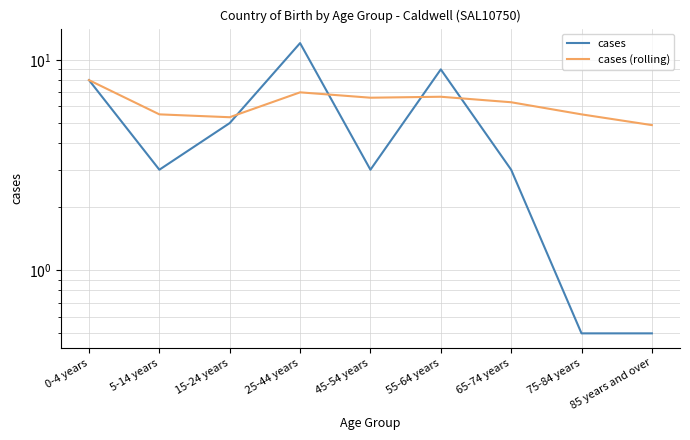

Reading left to right, transcribe all the data shown in this chart.

cases: 0-4 years=8.0	5-14 years=3.0	15-24 years=5.0	25-44 years=12.0	45-54 years=3.0	55-64 years=9.0	65-74 years=3.0	75-84 years=0.5	85 years and over=0.5
cases (rolling): 0-4 years=8.0	5-14 years=5.5	15-24 years=5.3	25-44 years=7.0	45-54 years=6.6	55-64 years=6.7	65-74 years=6.3	75-84 years=5.5	85 years and over=4.9